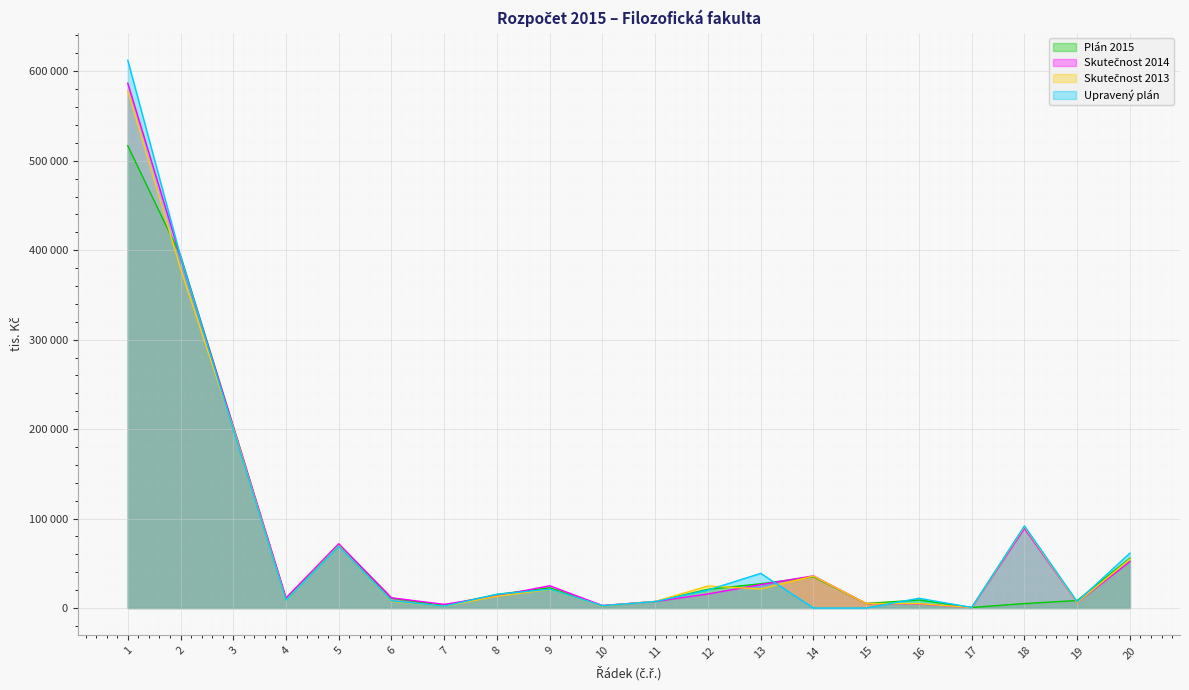

Which label corresponds to the smallest value in the chart?

14